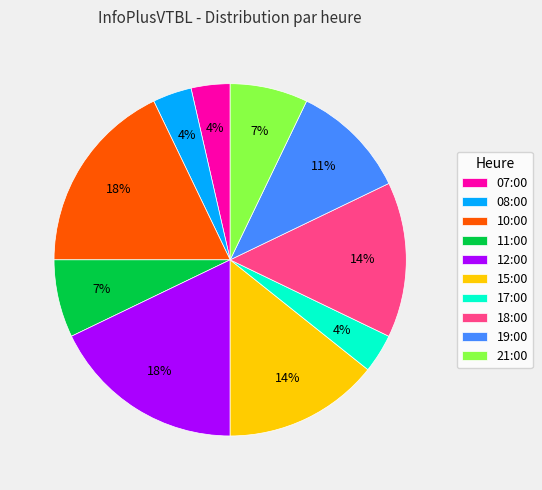

To the nearest percent, what portion does 11:00 represent?

7%